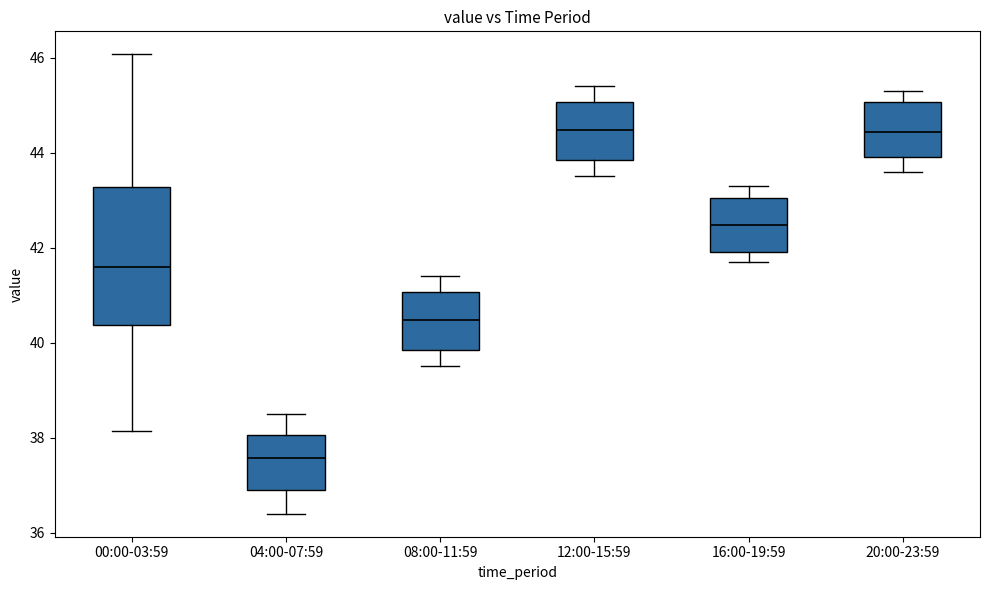

Which box is the tallest, from its lower edge to its upper edge?

00:00-03:59